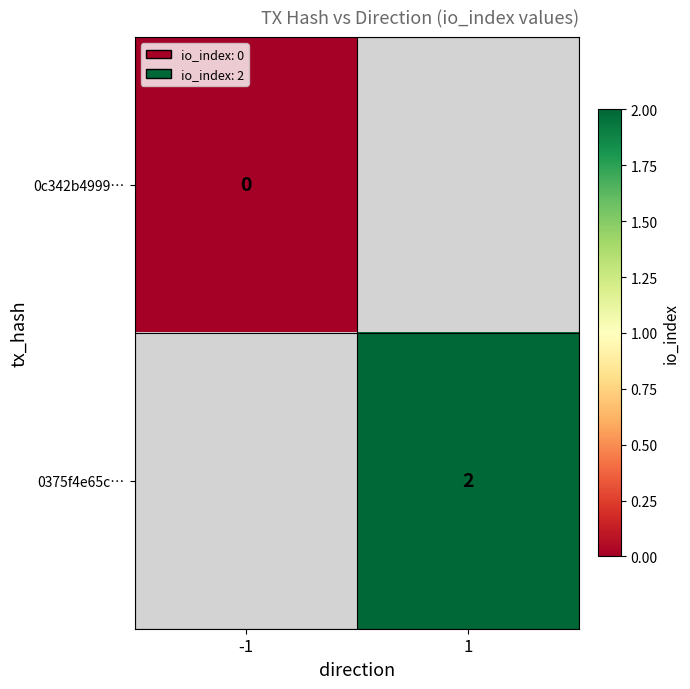

The 0375f4e65c… series shows 2 at 1. True or false?

True